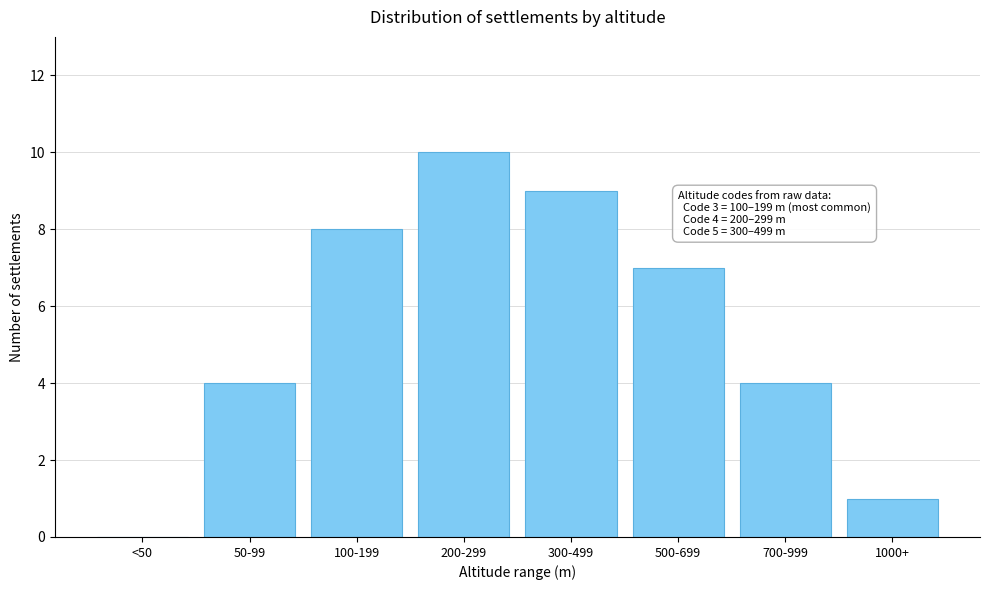

Reading left to right, transcribe all the data shown in this chart.

<50=0	50-99=4	100-199=8	200-299=10	300-499=9	500-699=7	700-999=4	1000+=1